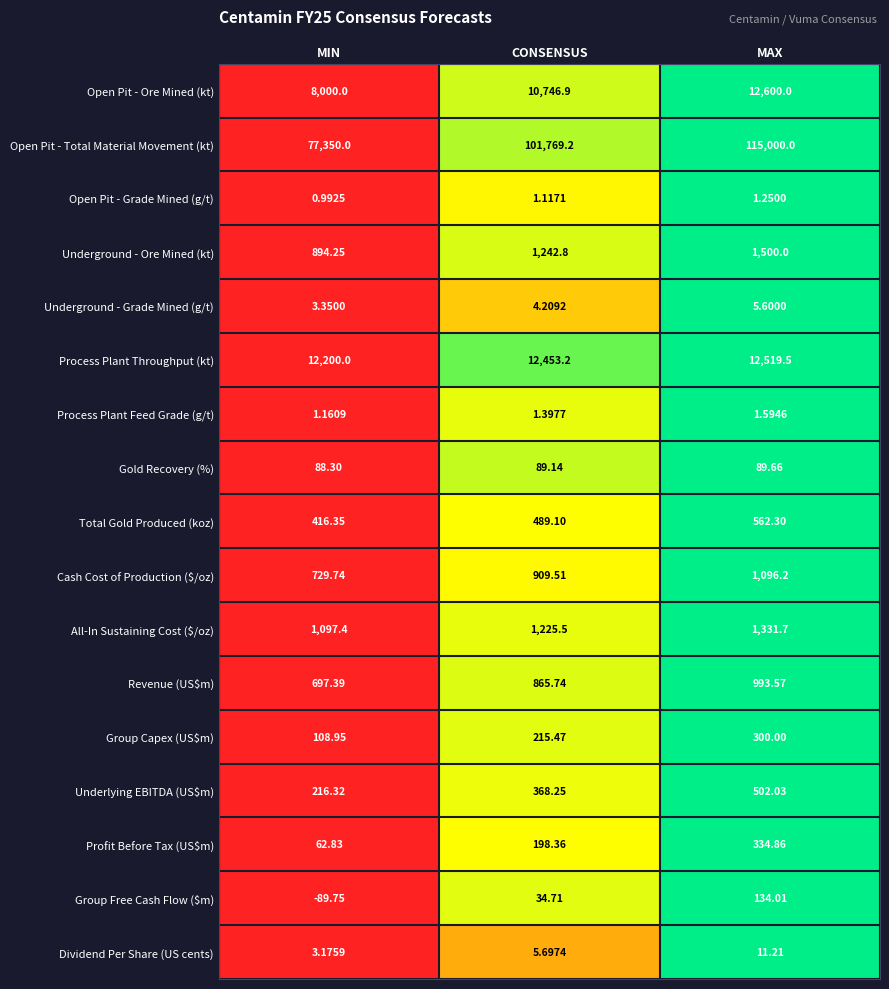

At which label is Group Capex (US$m) closest to 204?

CONSENSUS